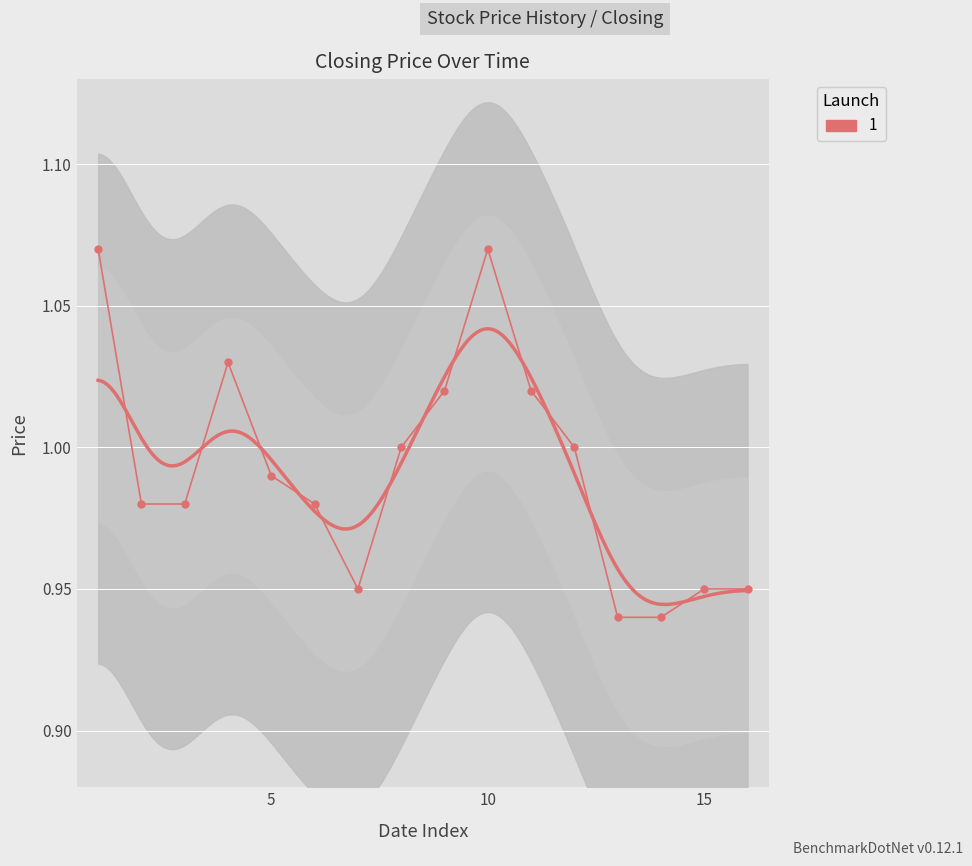

True or false: Closing and Low cross at least once.

False